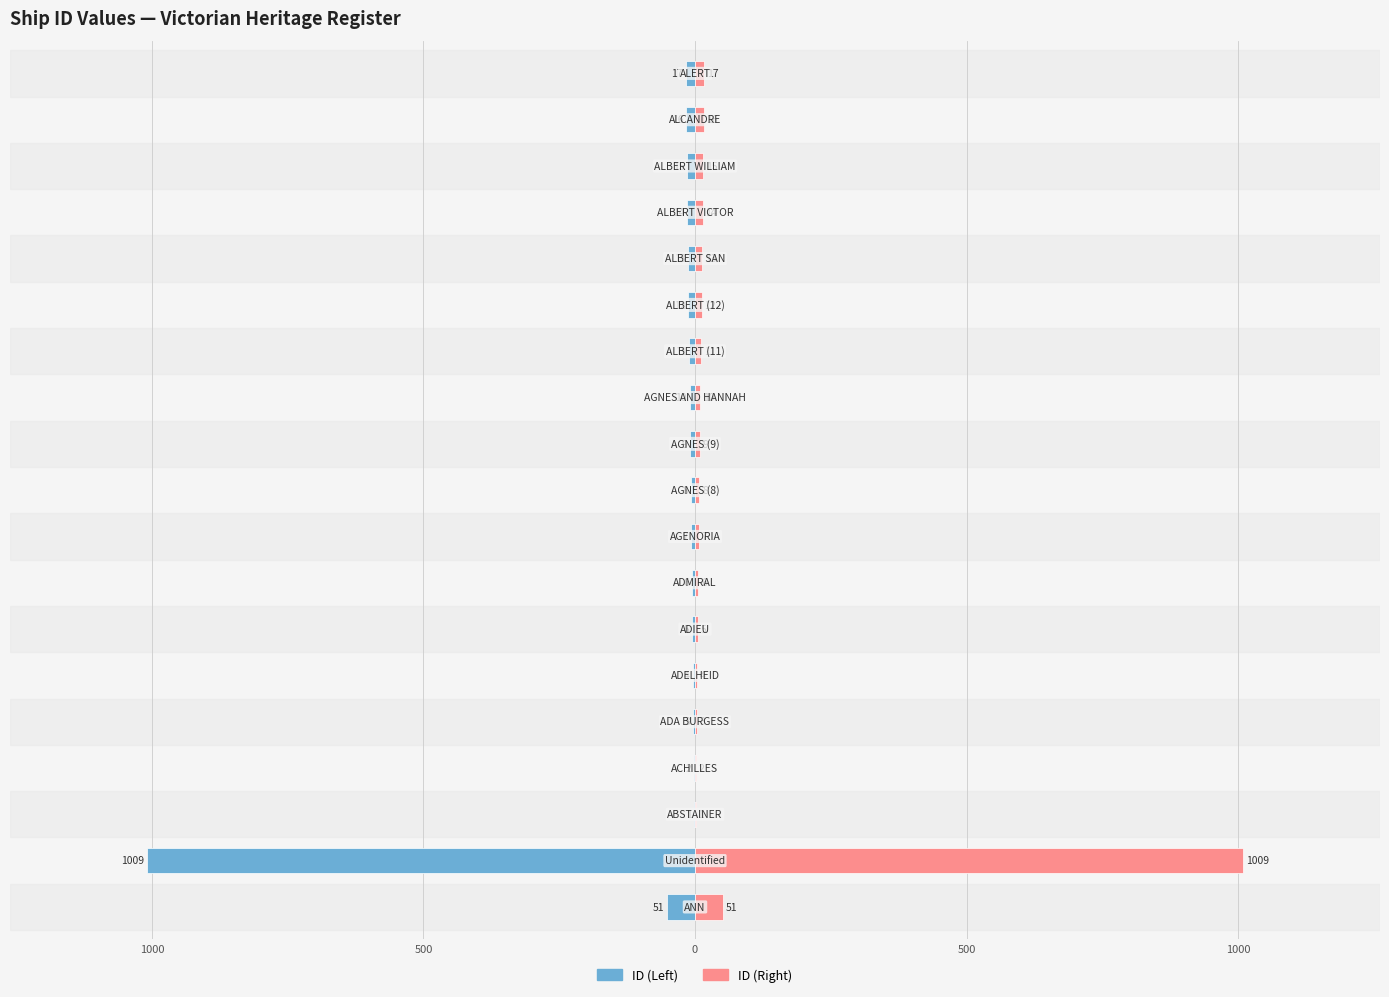

True or false: Left ID has a value of -17 at 18.

True